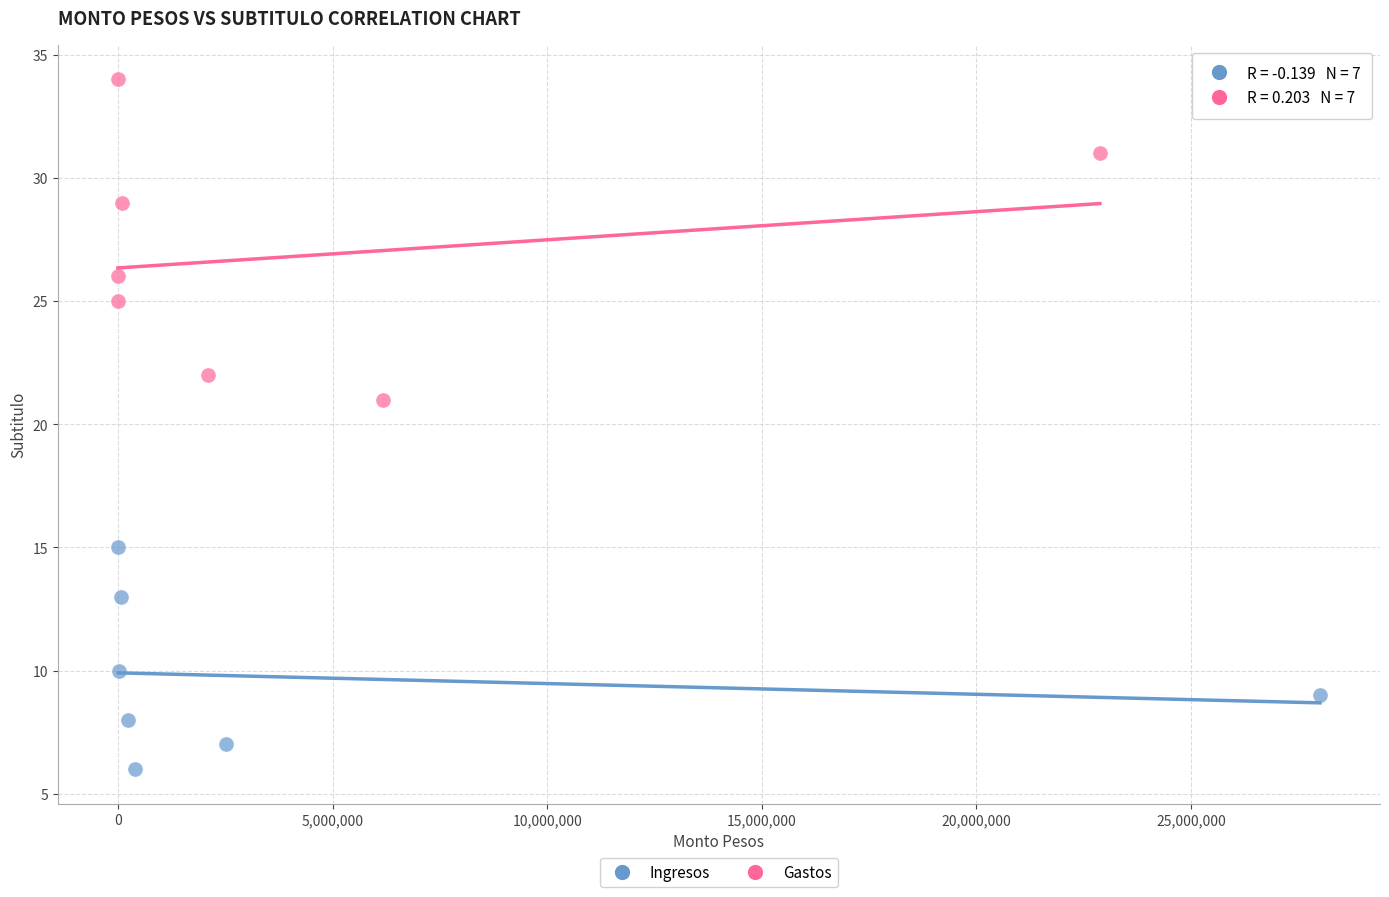

Which series has the largest Y range (max minus min)?

Gastos